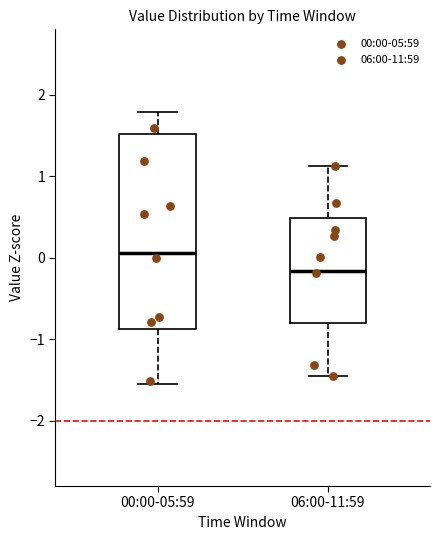

Reading left to right, transcribe this box plot: for each box, give where its median line is, the range the box spans, and where its two whiskers end, as read against the y-axis. The values are not printed on the chart, so give them approximately, as read against the axis.

00:00-05:59: median 0.1, box -0.9 to 1.5, whiskers -1.5 to 1.8
06:00-11:59: median -0.2, box -0.8 to 0.5, whiskers -1.5 to 1.1